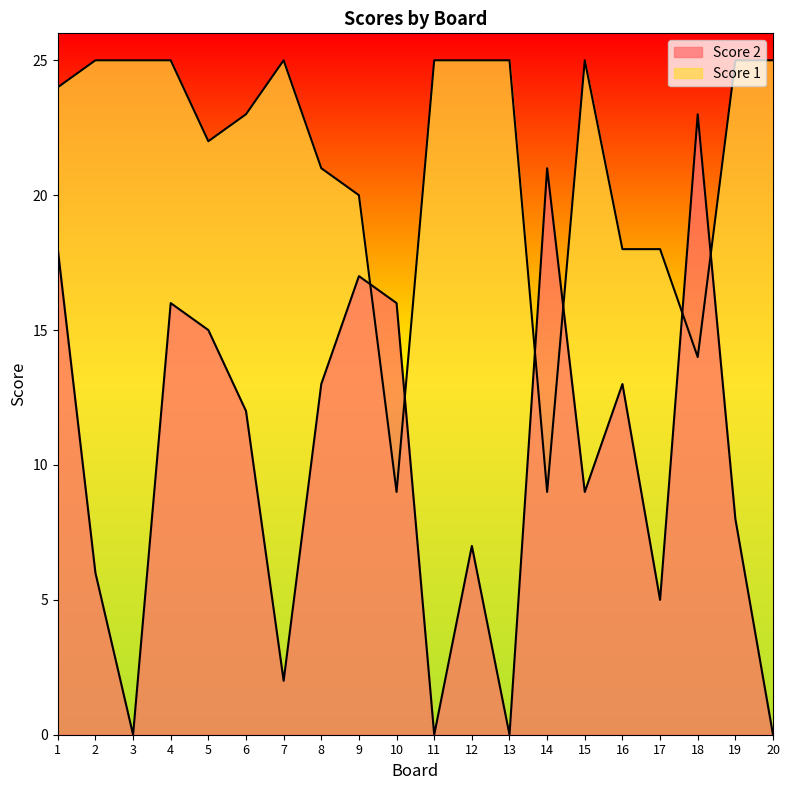

The Score 1 series shows 22 at 5. True or false?

True